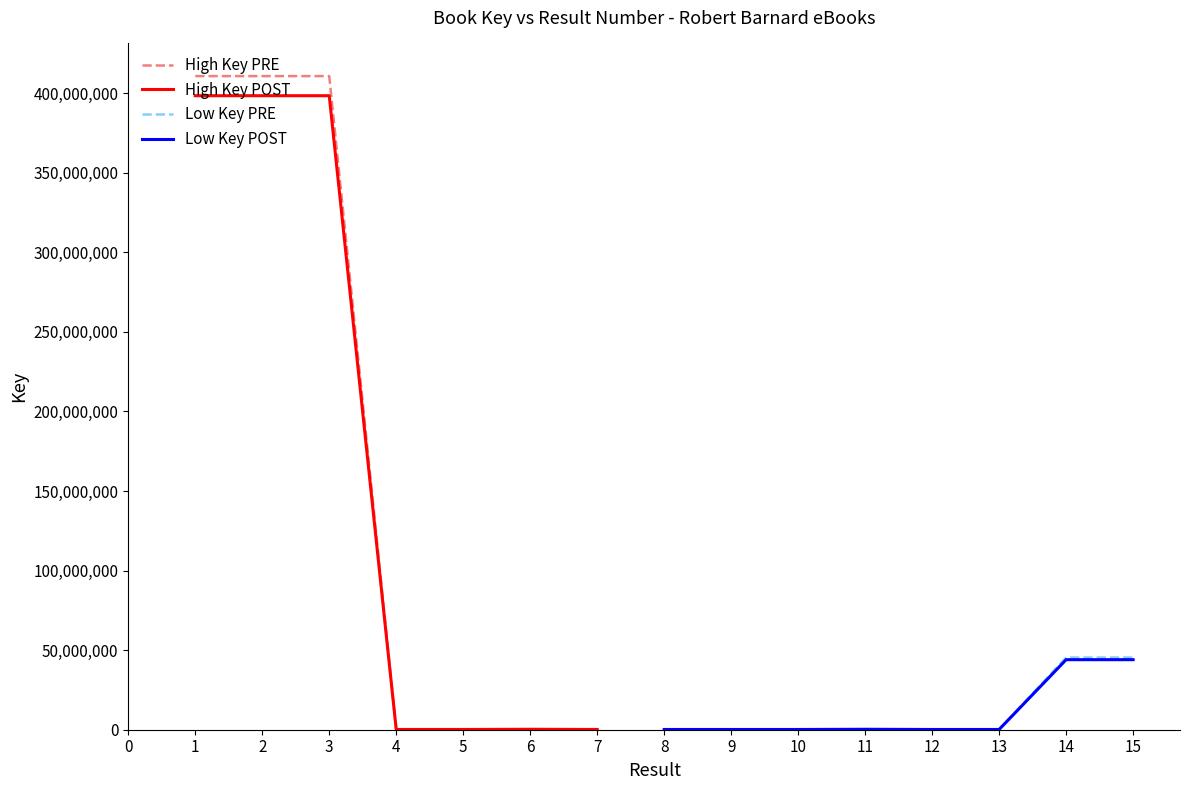

What is the value of the 8th point from the left?

159472